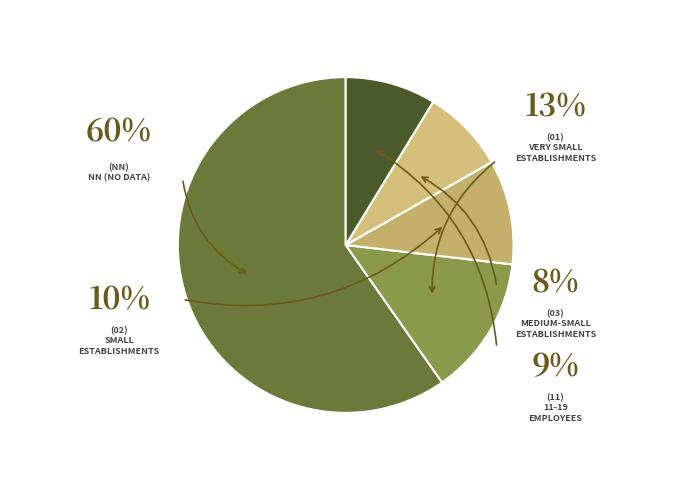

Rank the categories by value from highest to lowest.

NN, 01, 02, 11, 03